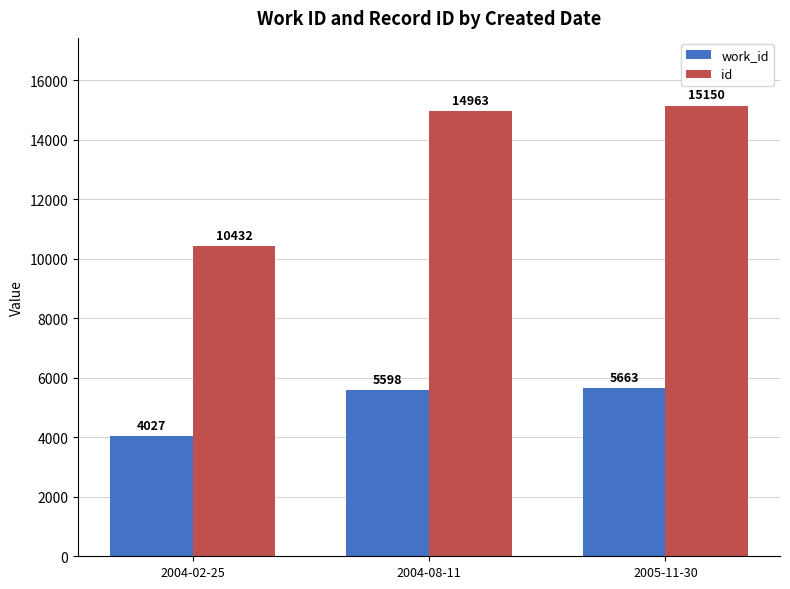

What is the difference between the maximum and second lowest values in the id series?

187